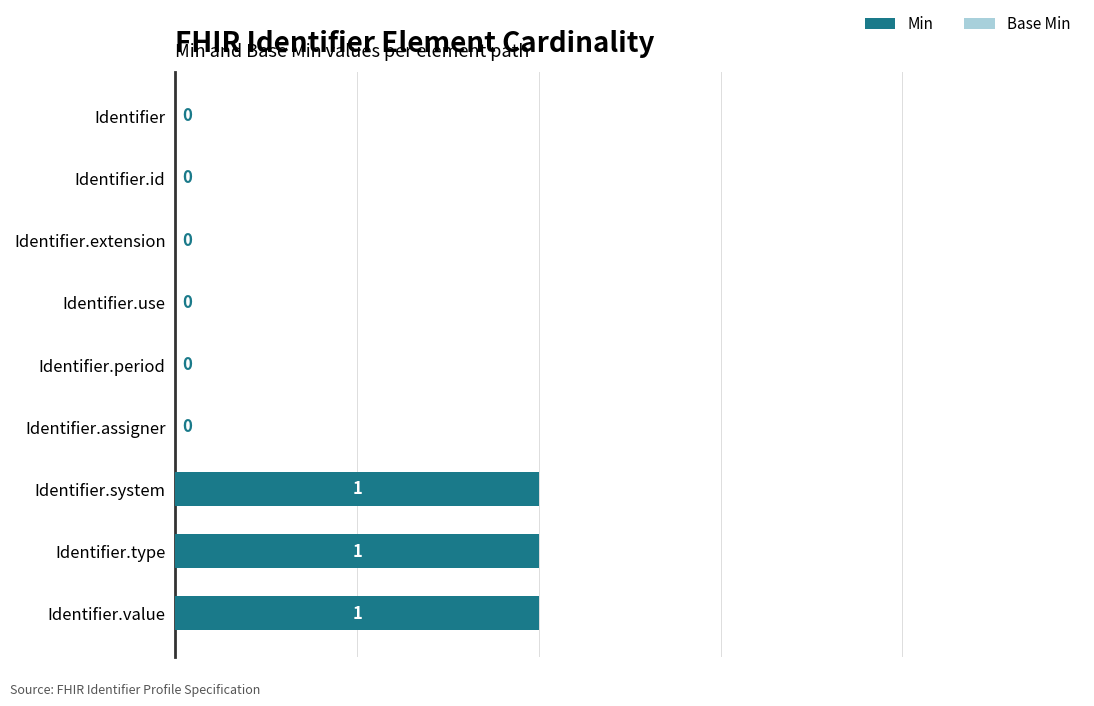

How many values are between 0 and 1?

9